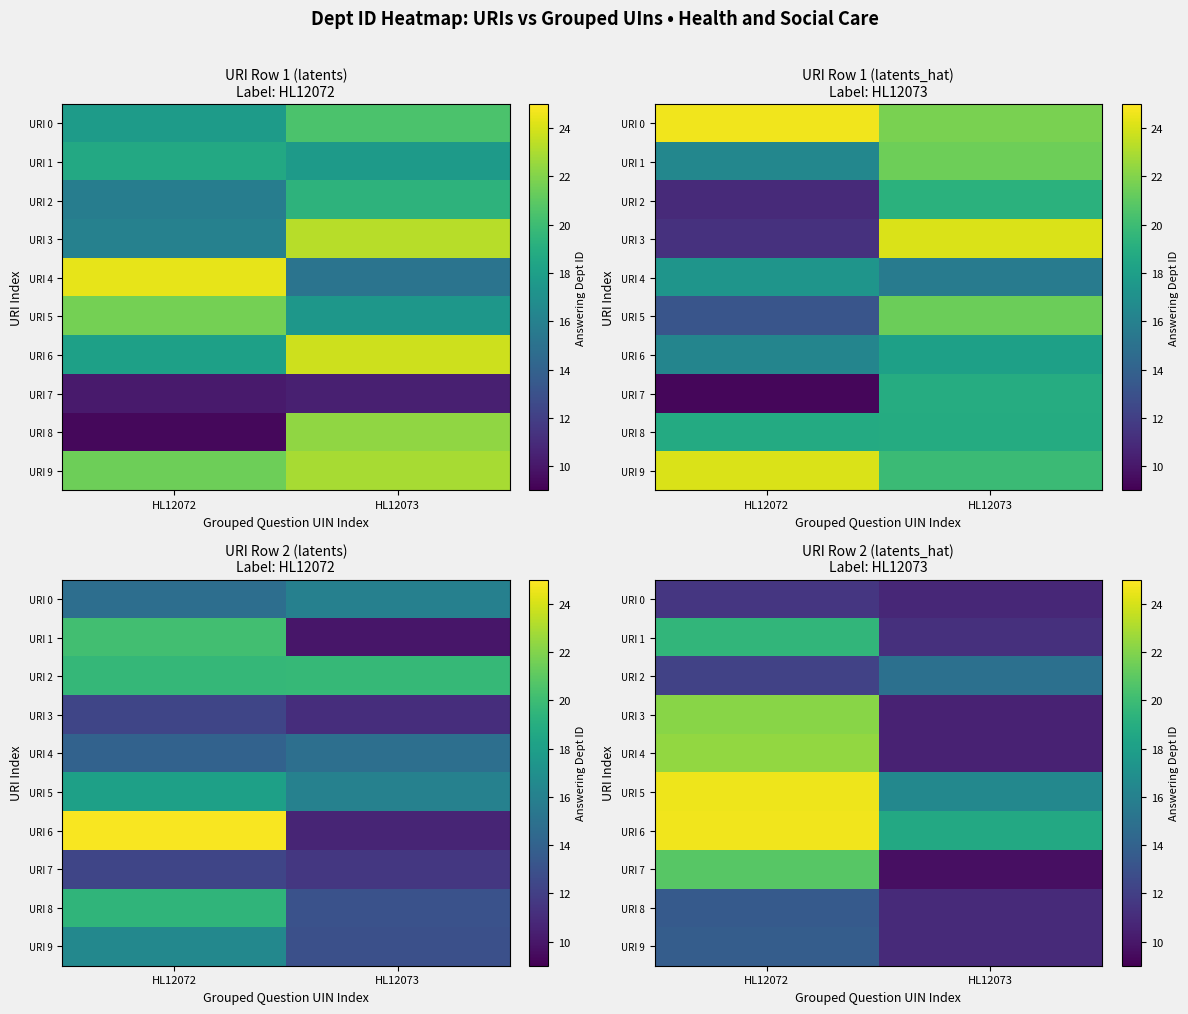

Rank the series at HL12072 from highest to lowest value.

URI 6, URI 5, URI 4, URI 3, URI 7, URI 1, URI 9, URI 8, URI 2, URI 0